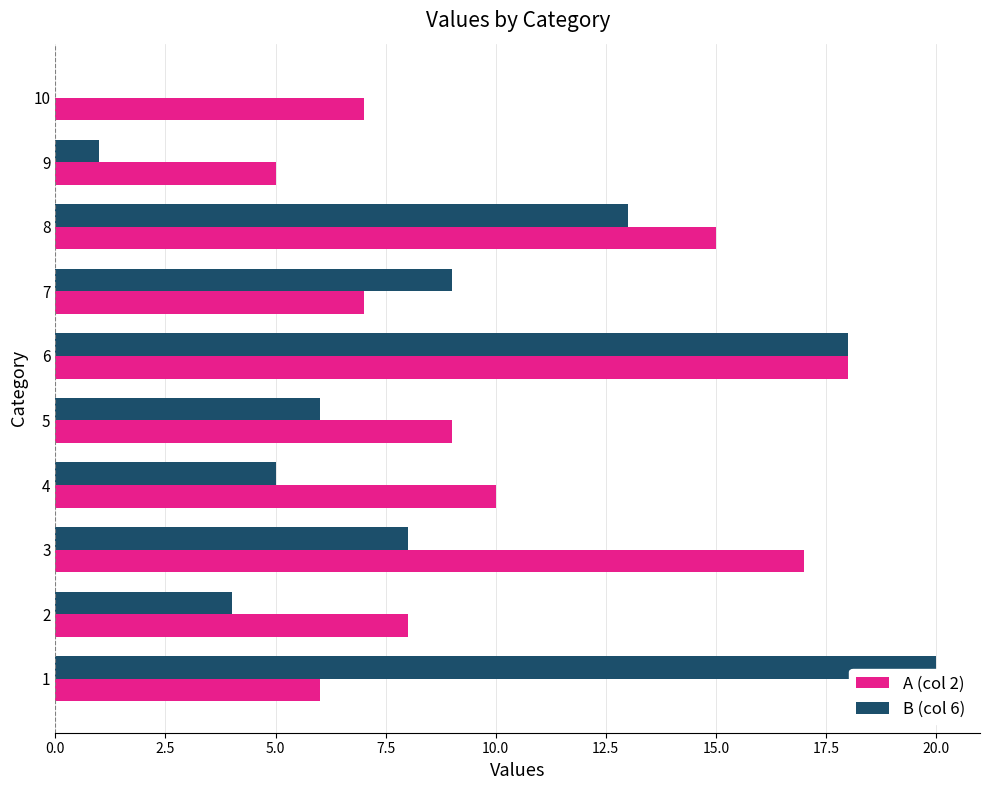

At which label is A (col 2) closest to 11?

4